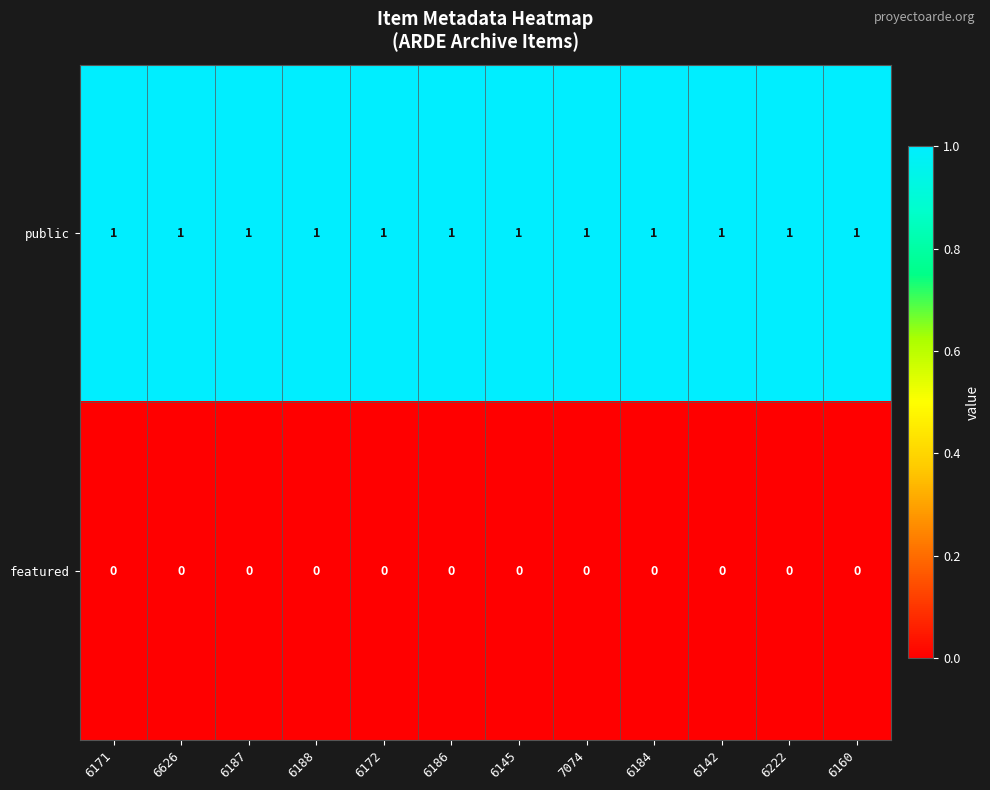

Count the number of categories in the chart.

12